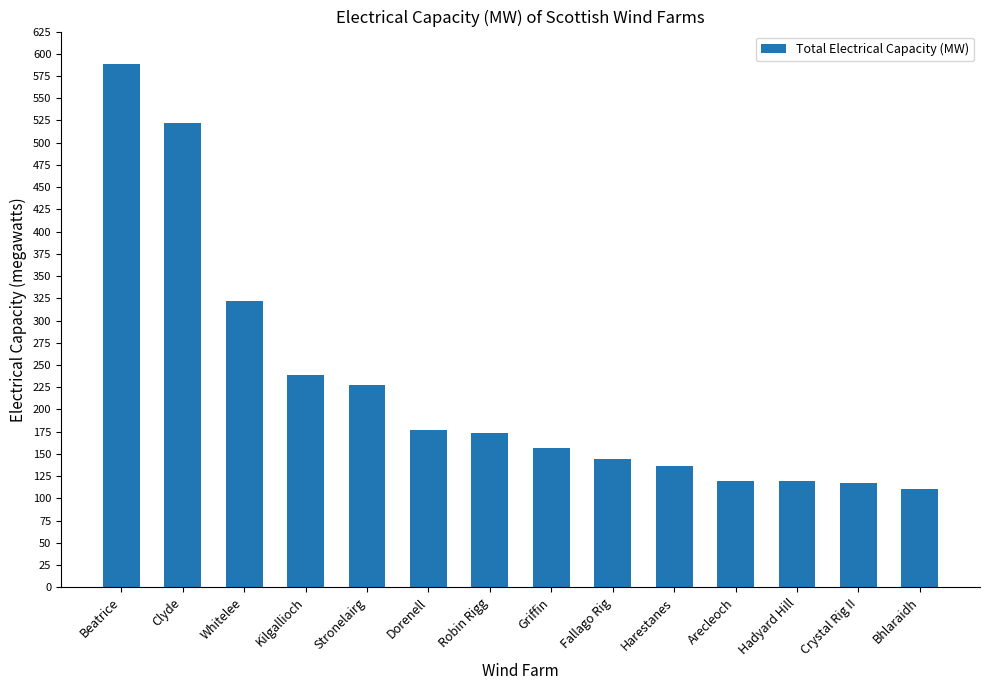

What is the sum of the values at Clyde and Dorenell?

699.4